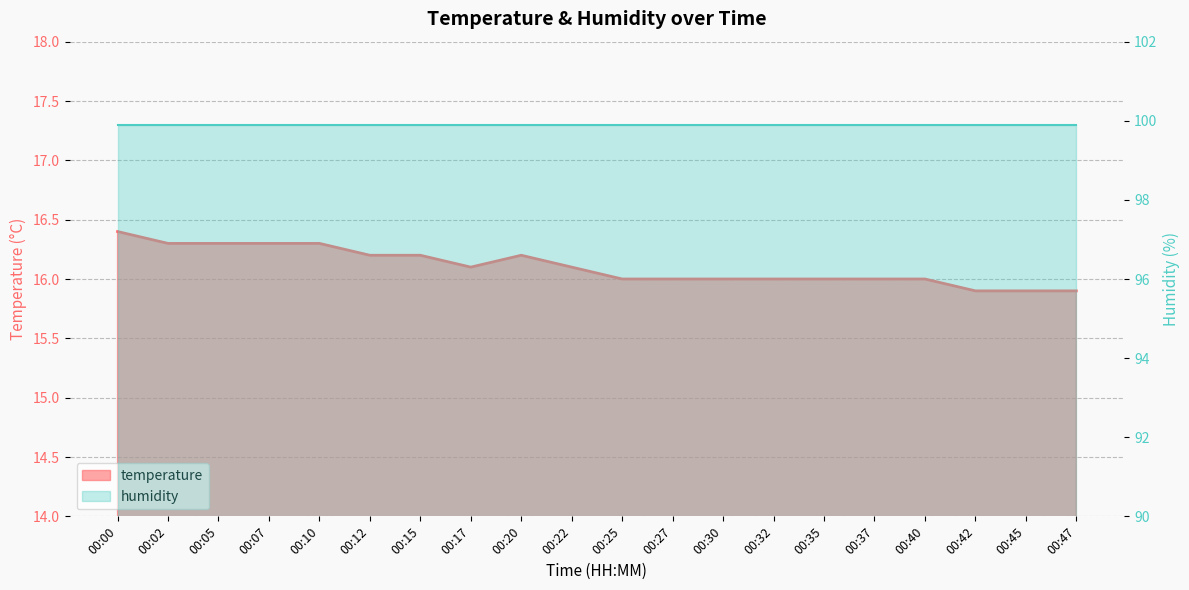

Approximately how many times larger is the value at 00:12 compared to 00:47?

1.0